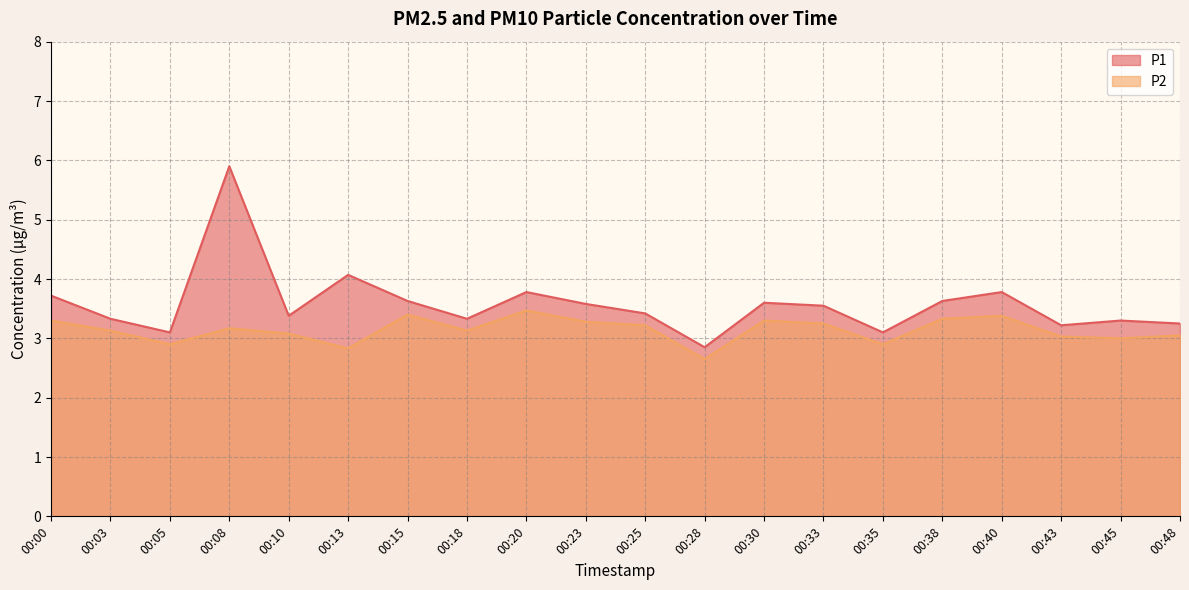

Reading left to right, list all the values displayed in this chart.

P1: 3.7	3.3	3.1	5.9	3.4	4.1	3.6	3.3	3.8	3.6	3.4	2.9	3.6	3.5	3.1	3.6	3.8	3.2	3.3	3.2
P2: 3.3	3.1	2.9	3.2	3.1	2.8	3.4	3.1	3.5	3.3	3.2	2.6	3.3	3.2	2.9	3.3	3.4	3.0	3.0	3.0